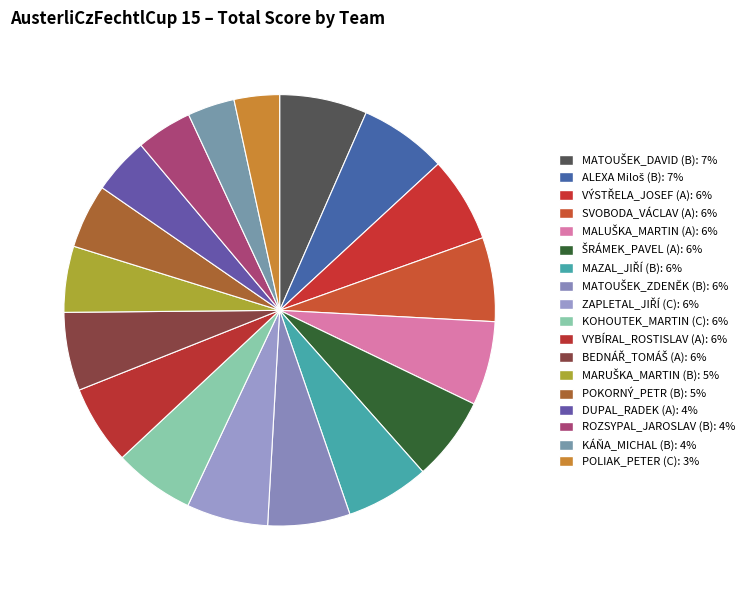

Does any single category account for the majority?

No